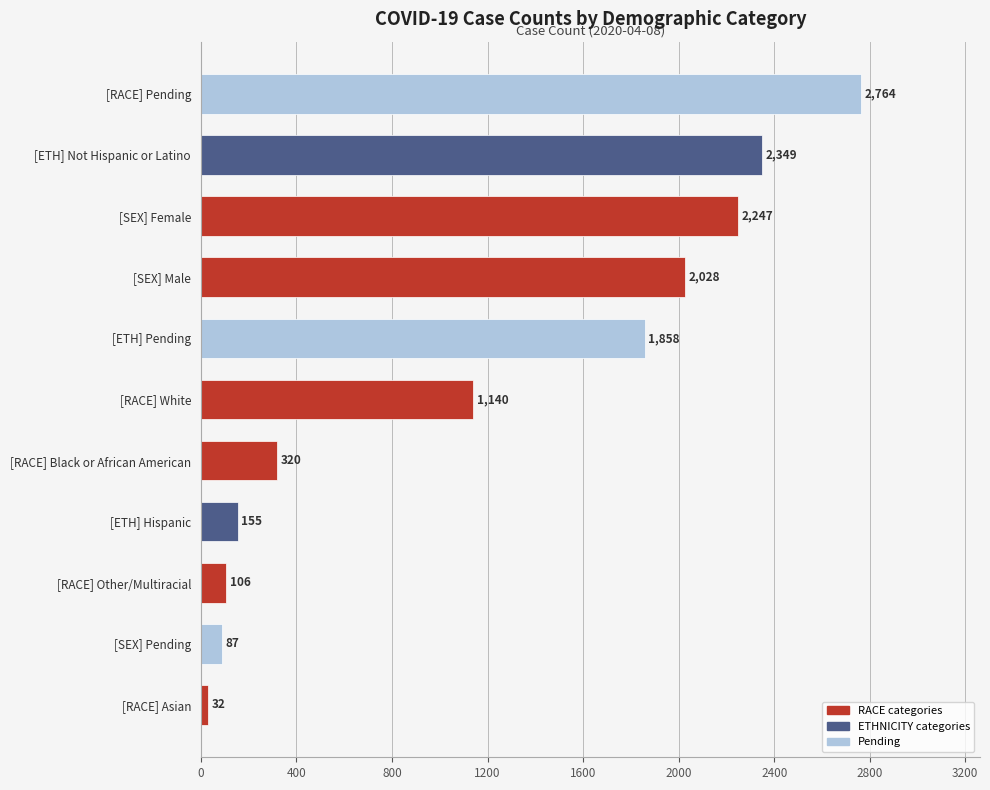

Reading bottom to top, extract all data points from this chart.

[RACE] Asian=32	[SEX] Pending=87	[RACE] Other/Multiracial=106	[ETH] Hispanic=155	[RACE] Black or African American=320	[RACE] White=1140	[ETH] Pending=1858	[SEX] Male=2028	[SEX] Female=2247	[ETH] Not Hispanic or Latino=2349	[RACE] Pending=2764